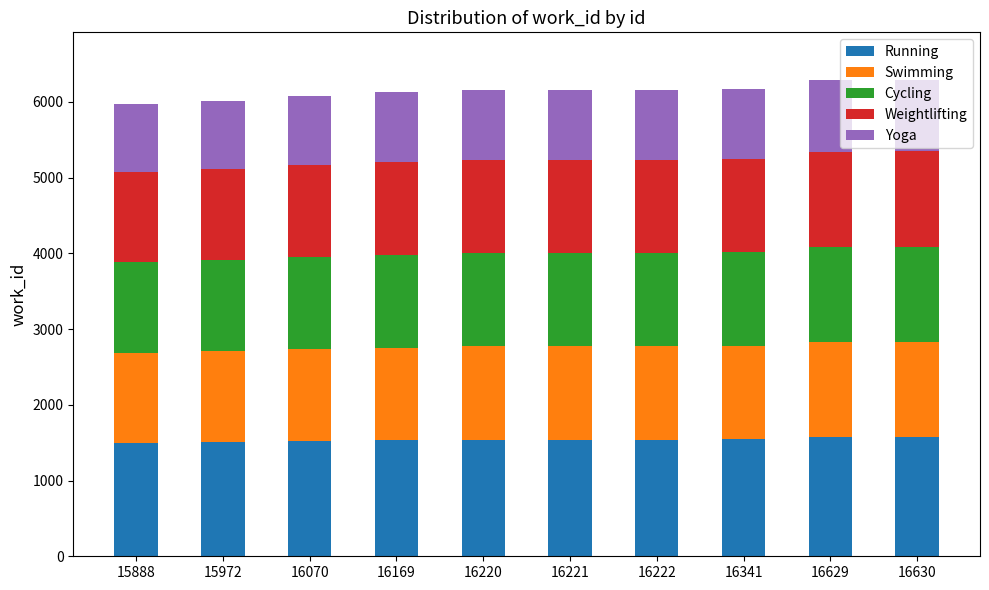

What are all the series names shown in the legend?

Running, Swimming, Cycling, Weightlifting, Yoga